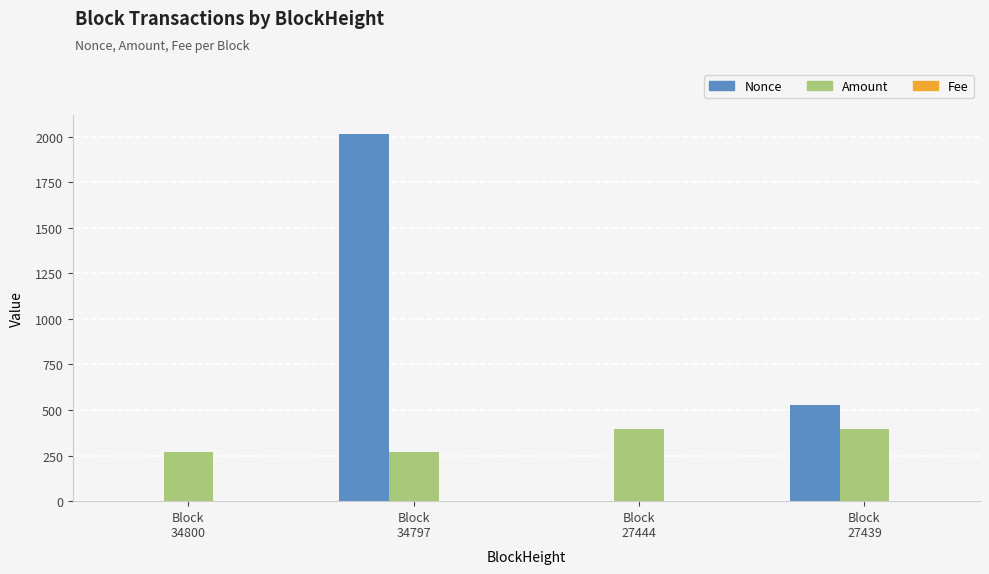

Which series has the largest total across all categories?

Nonce